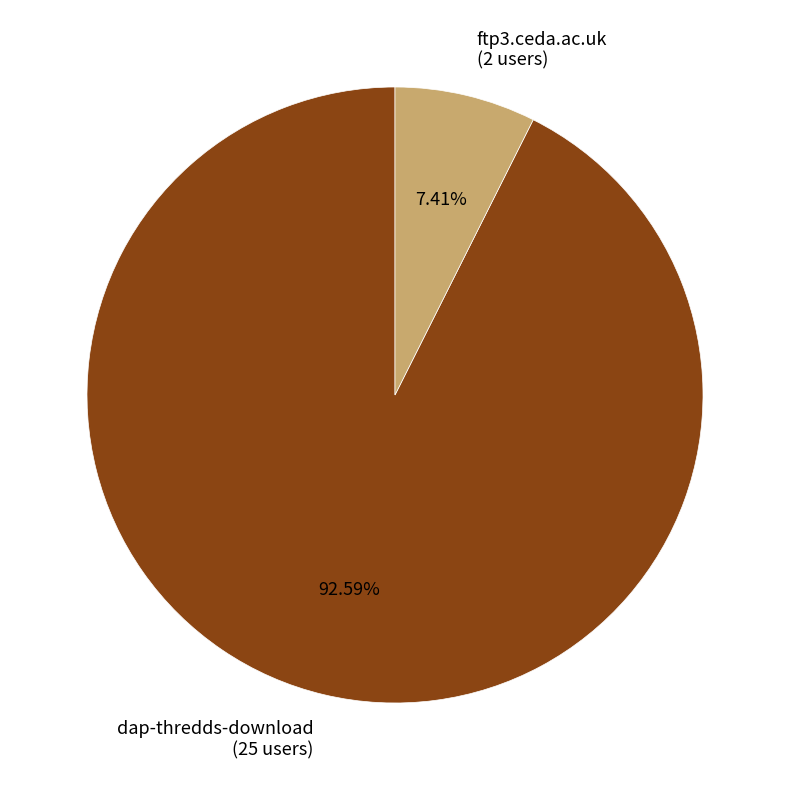

Which category has the smallest portion of the pie?

ftp3.ceda.ac.uk